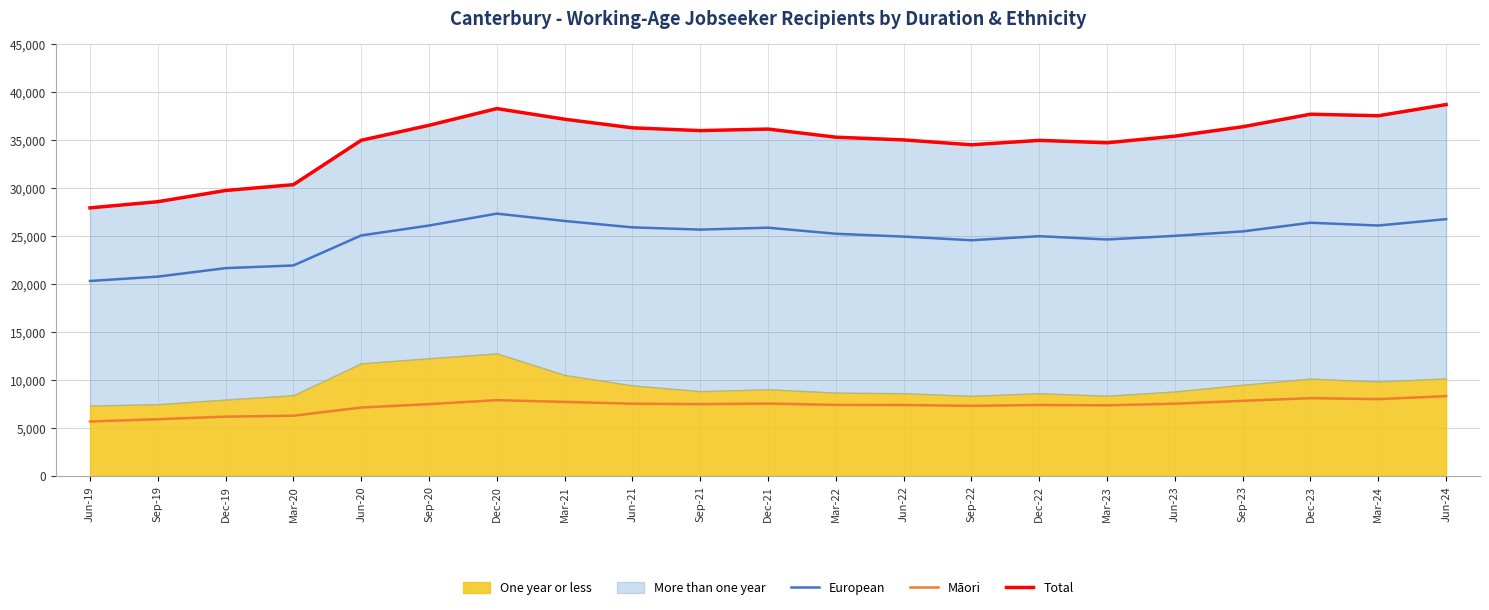

Where is the first local maximum for Total?

Dec-20